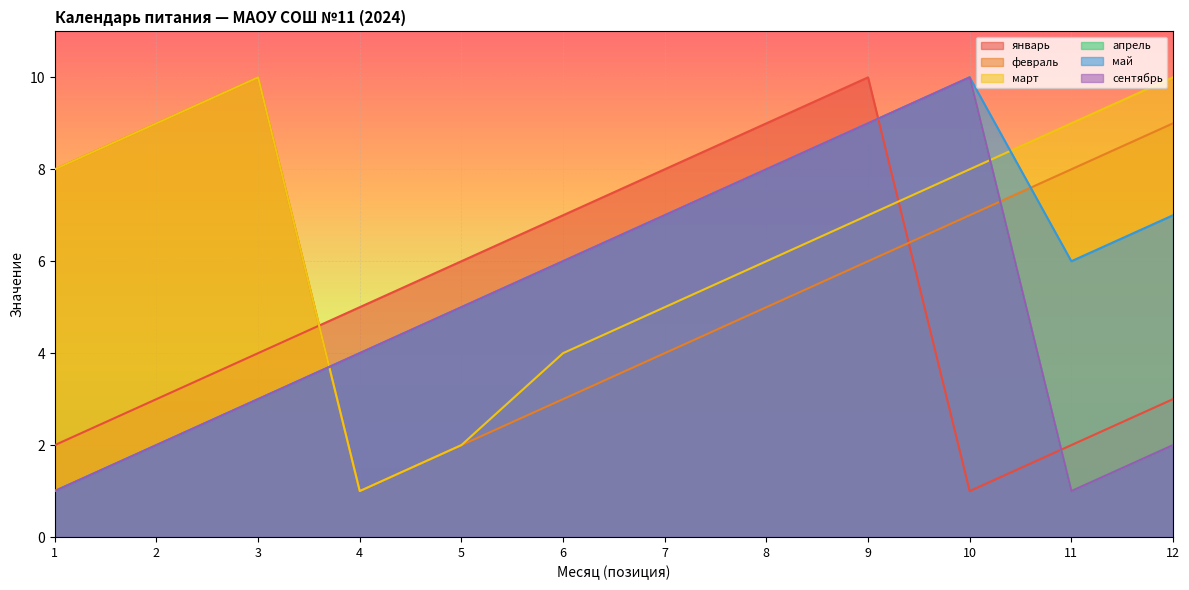

List the series in order of their peak value, lowest first.

январь, февраль, март, апрель, май, сентябрь